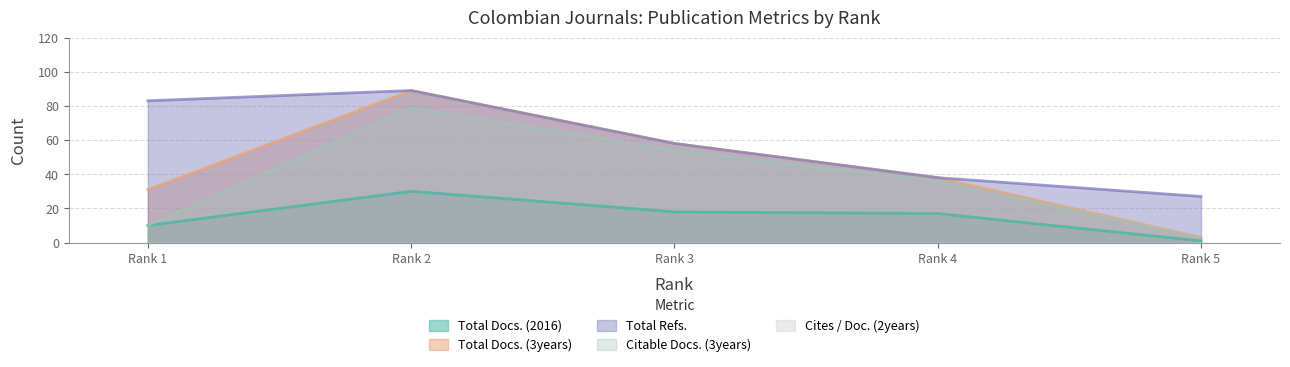

Where does the Total Docs. (3years) series first go above 38?

Rank 2